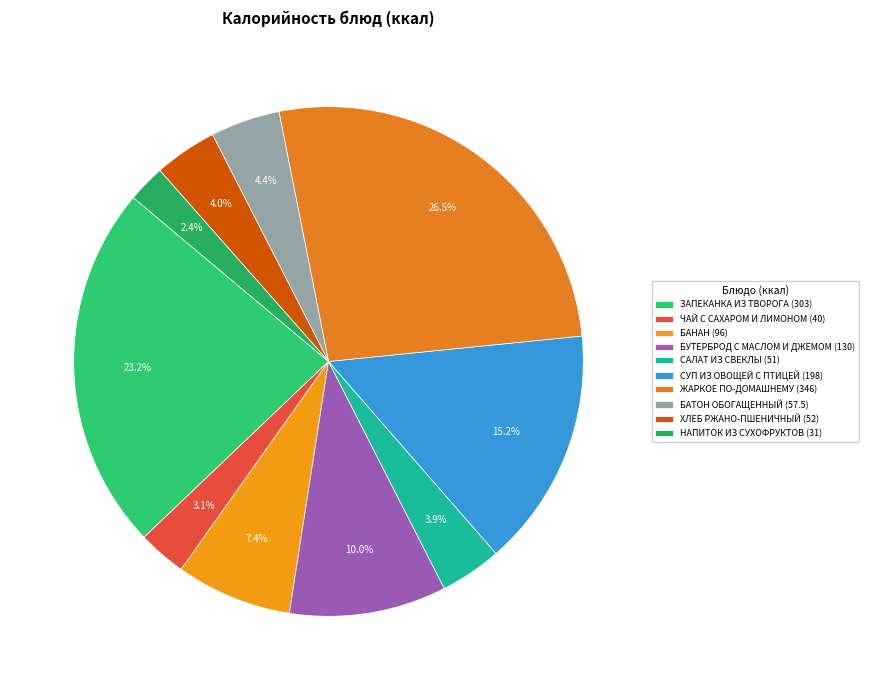

To the nearest percent, what is the combined percentage of НАПИТОК ИЗ СУХОФРУКТОВ and БАТОН ОБОГАЩЕННЫЙ?

7%